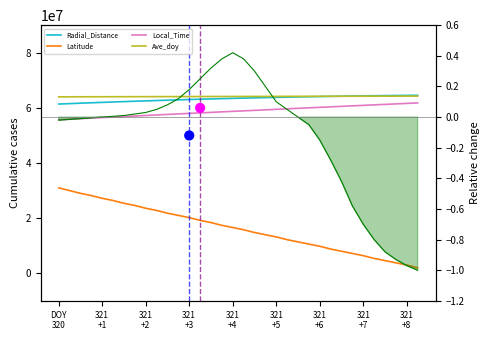

What are all the series names shown in the legend?

Radial_Distance, Latitude, Local_Time, Ave_doy